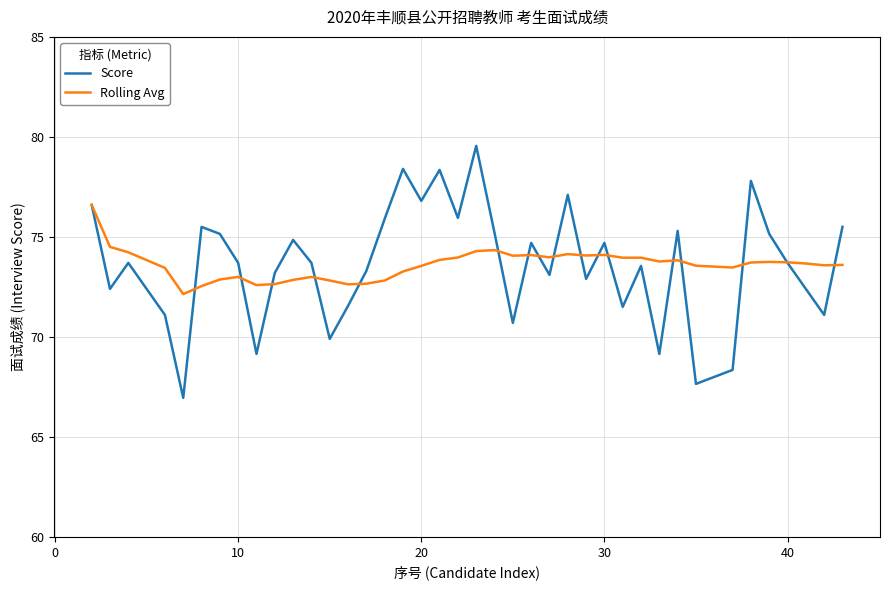

What is the minimum value shown in the chart?

67.0